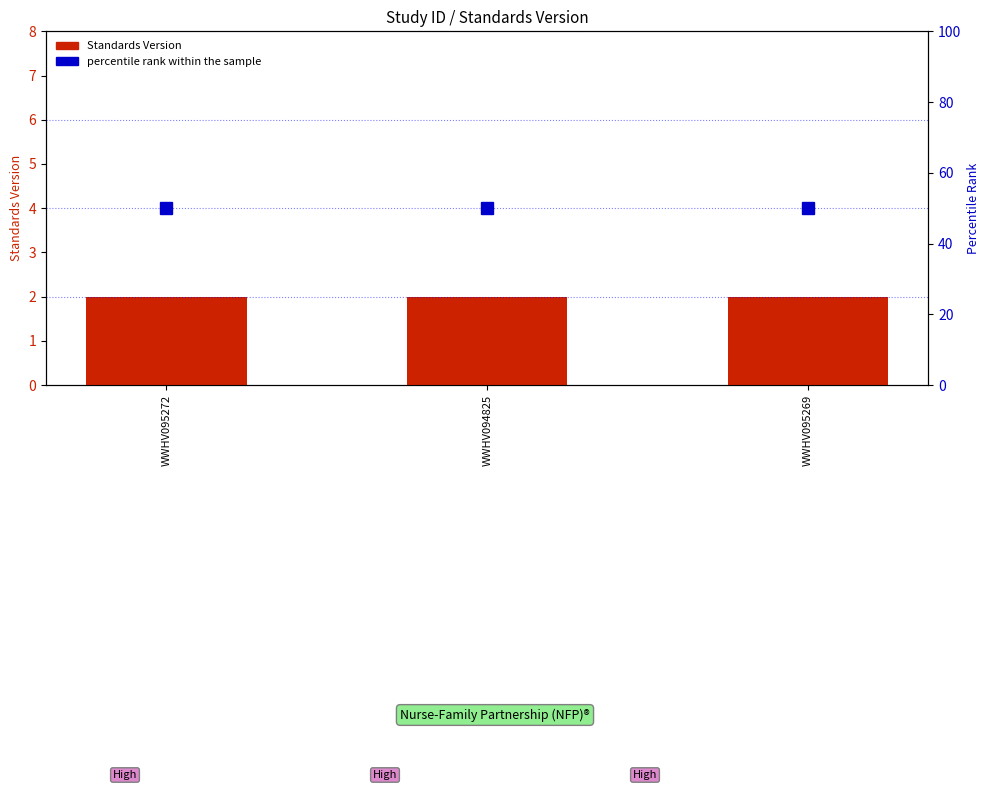

Which category has the lowest value across all series?

WWHV095272